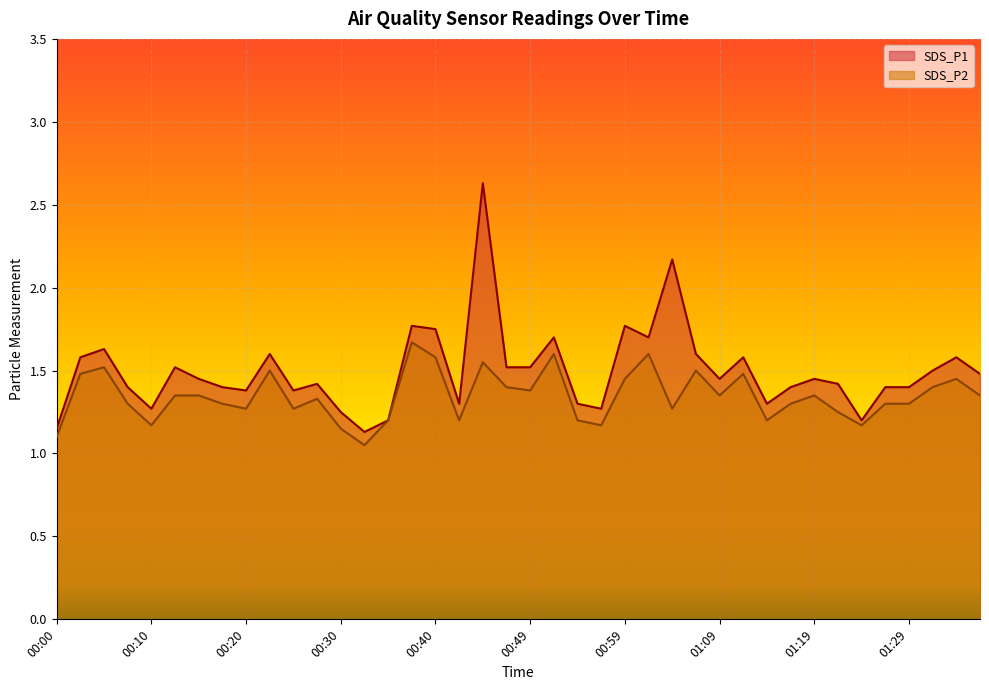

Reading right to left, transcribe all the data shown in this chart.

SDS_P1: 01:36=1.5	01:34=1.6	01:31=1.5	01:29=1.4	01:26=1.4	01:24=1.2	01:21=1.4	01:19=1.4	01:17=1.4	01:14=1.3	01:12=1.6	01:09=1.4	01:07=1.6	01:04=2.2	01:02=1.7	00:59=1.8	00:57=1.3	00:54=1.3	00:52=1.7	00:49=1.5	00:47=1.5	00:45=2.6	00:42=1.3	00:40=1.8	00:37=1.8	00:35=1.2	00:32=1.1	00:30=1.2	00:27=1.4	00:25=1.4	00:22=1.6	00:20=1.4	00:17=1.4	00:15=1.4	00:13=1.5	00:10=1.3	00:08=1.4	00:05=1.6	00:03=1.6	00:00=1.1
SDS_P2: 01:36=1.4	01:34=1.4	01:31=1.4	01:29=1.3	01:26=1.3	01:24=1.2	01:21=1.2	01:19=1.4	01:17=1.3	01:14=1.2	01:12=1.5	01:09=1.4	01:07=1.5	01:04=1.3	01:02=1.6	00:59=1.4	00:57=1.2	00:54=1.2	00:52=1.6	00:49=1.4	00:47=1.4	00:45=1.6	00:42=1.2	00:40=1.6	00:37=1.7	00:35=1.2	00:32=1.1	00:30=1.1	00:27=1.3	00:25=1.3	00:22=1.5	00:20=1.3	00:17=1.3	00:15=1.4	00:13=1.4	00:10=1.2	00:08=1.3	00:05=1.5	00:03=1.5	00:00=1.1